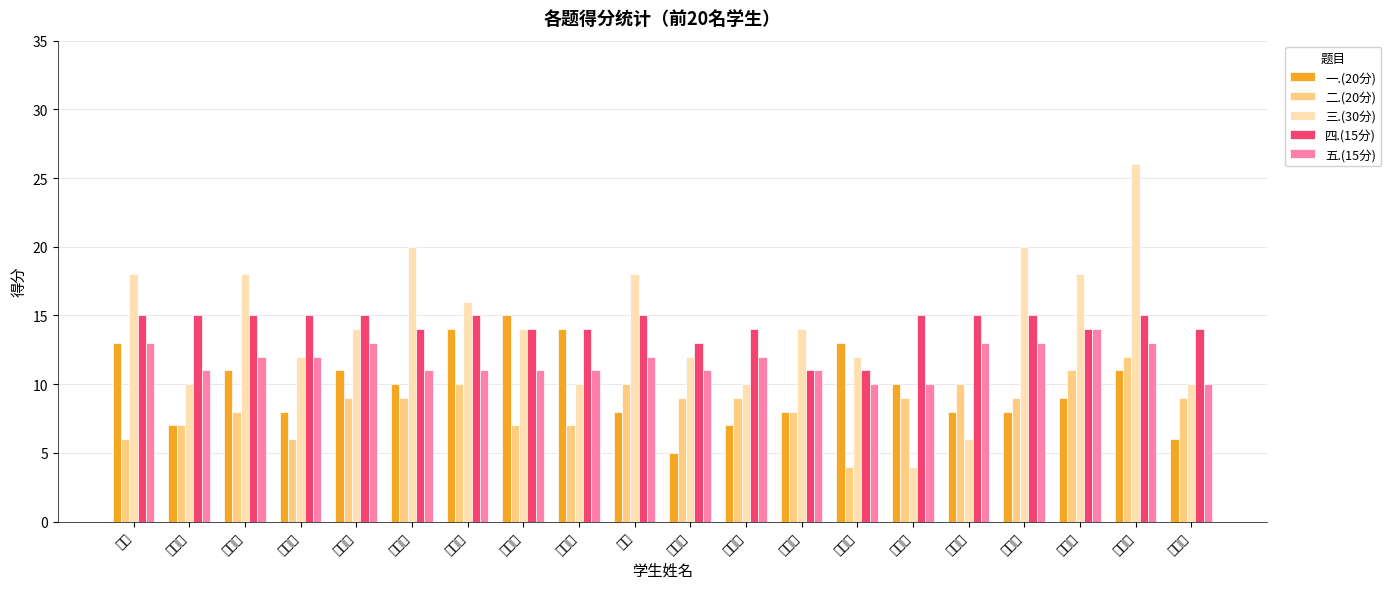

What is the total value across all series at 冉晓艺?

64